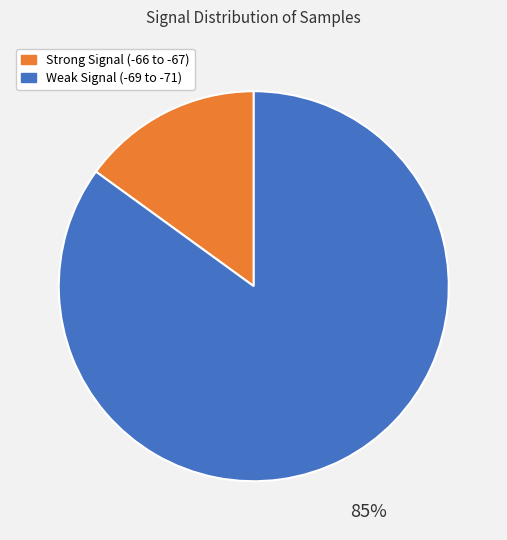

How many segments does this pie chart have?

2